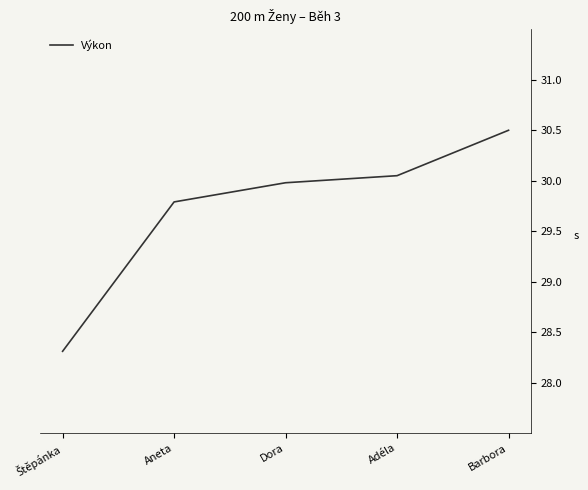

The value at Aneta is 46.5. True or false?

False